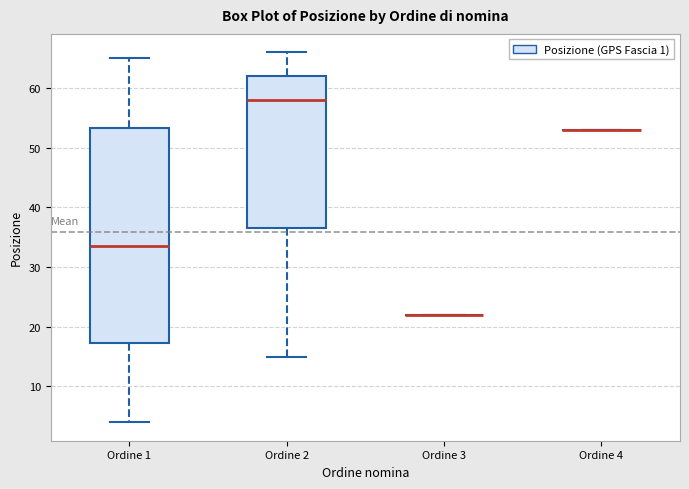

Reading left to right, read every box against the y-axis: the position of its median line, the range the box covers, and the ends of its whiskers. The values are not printed on the chart, so give them approximately, as read against the axis.

Ordine 1: median 34, box 17 to 53, whiskers 4 to 65
Ordine 2: median 58, box 37 to 62, whiskers 15 to 66
Ordine 3: box collapsed to a line at 22, whiskers 22 to 22
Ordine 4: box collapsed to a line at 53, whiskers 53 to 53